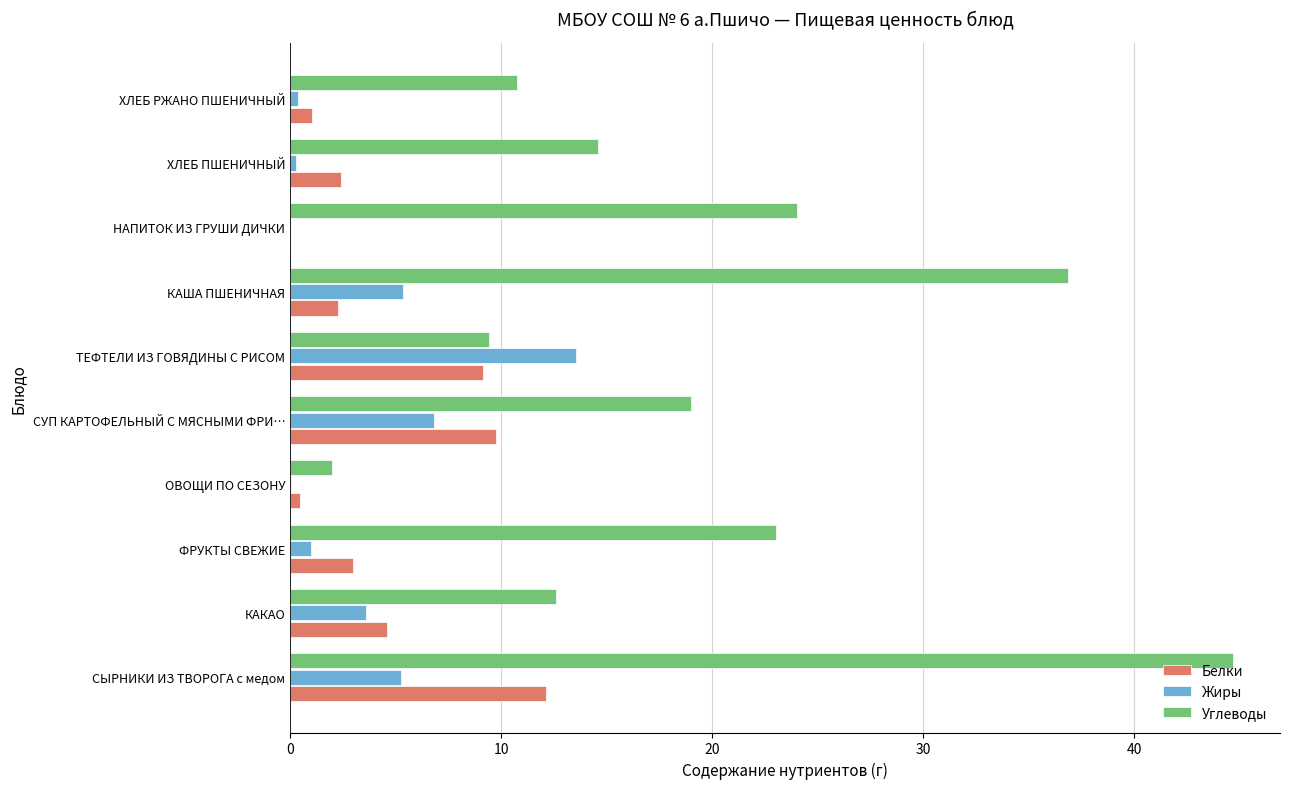

Read the Белки value at ФРУКТЫ СВЕЖИЕ.

3.0